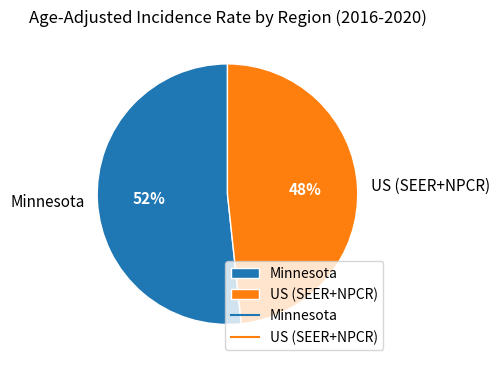

Does US (SEER+NPCR) account for over 50% of the chart?

No